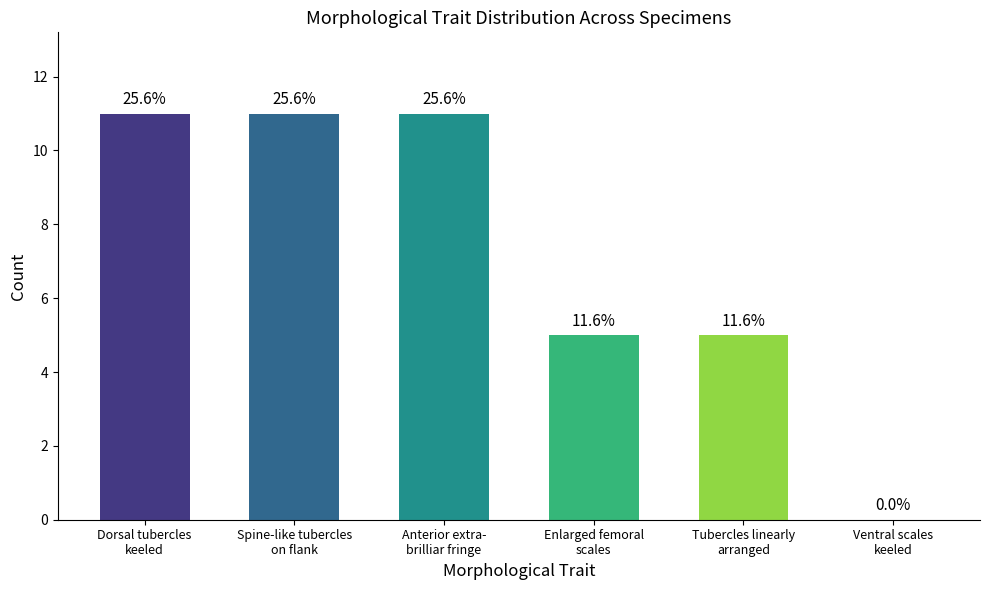

What is the label of the 1st bar from the right?

Ventral scales
keeled